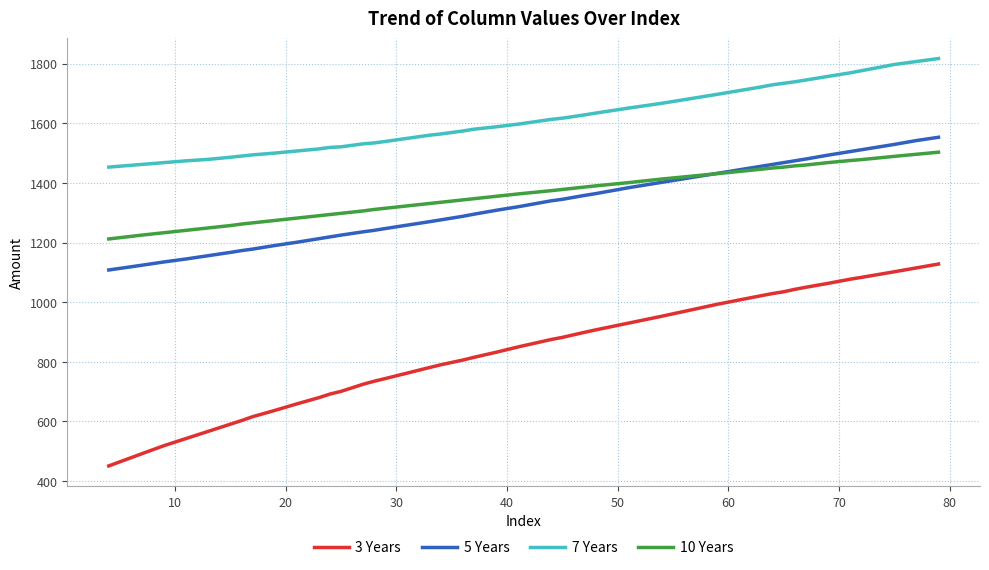

Rank the series by their maximum value, from lowest to highest.

3 Years, 10 Years, 5 Years, 7 Years